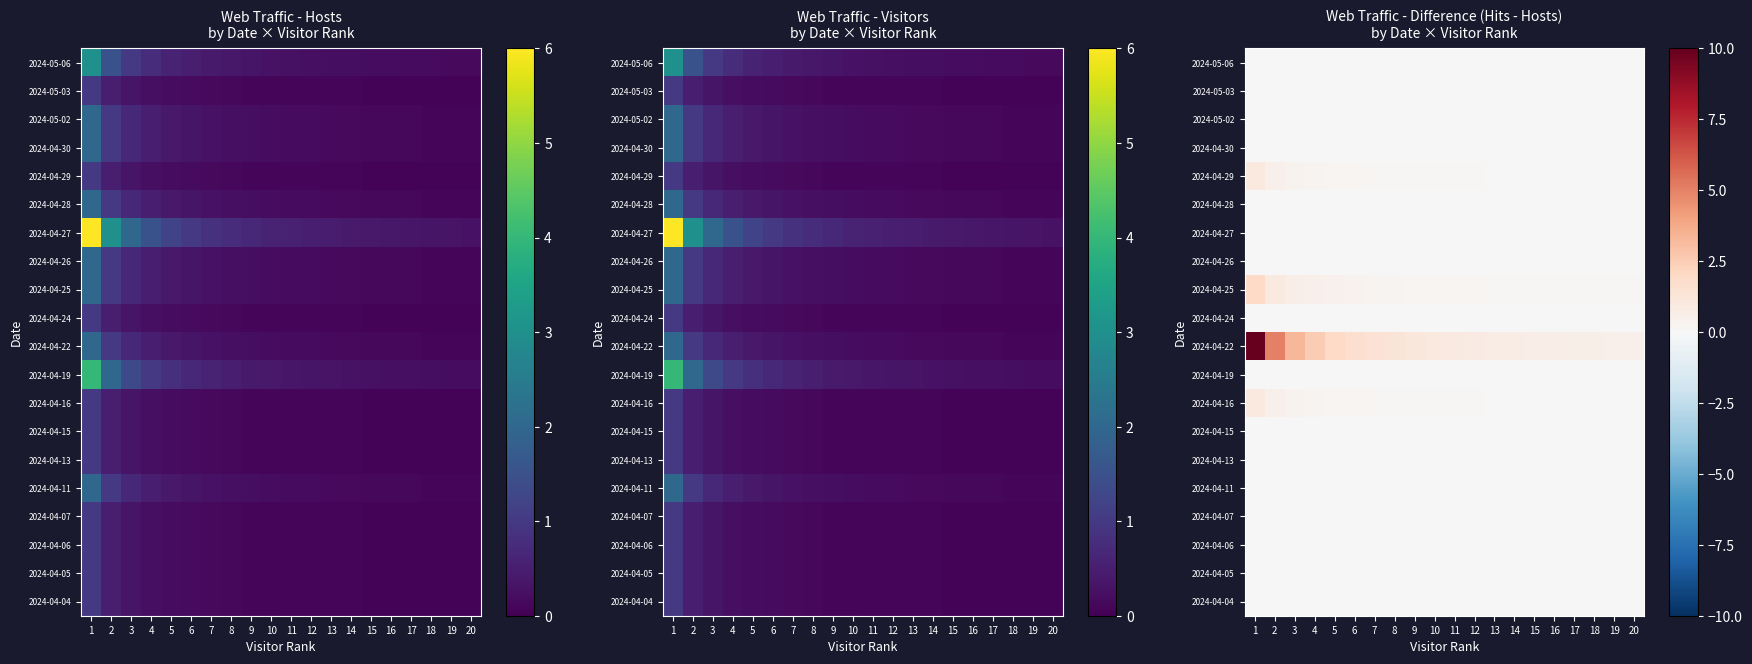

Is it true that 2024-05-06 equals 0.0 at 7?

True